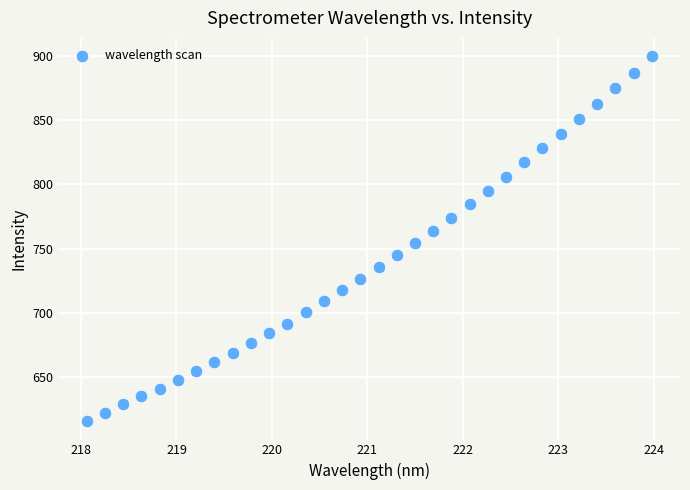

What is the range of X values (max minus min)?

5.9